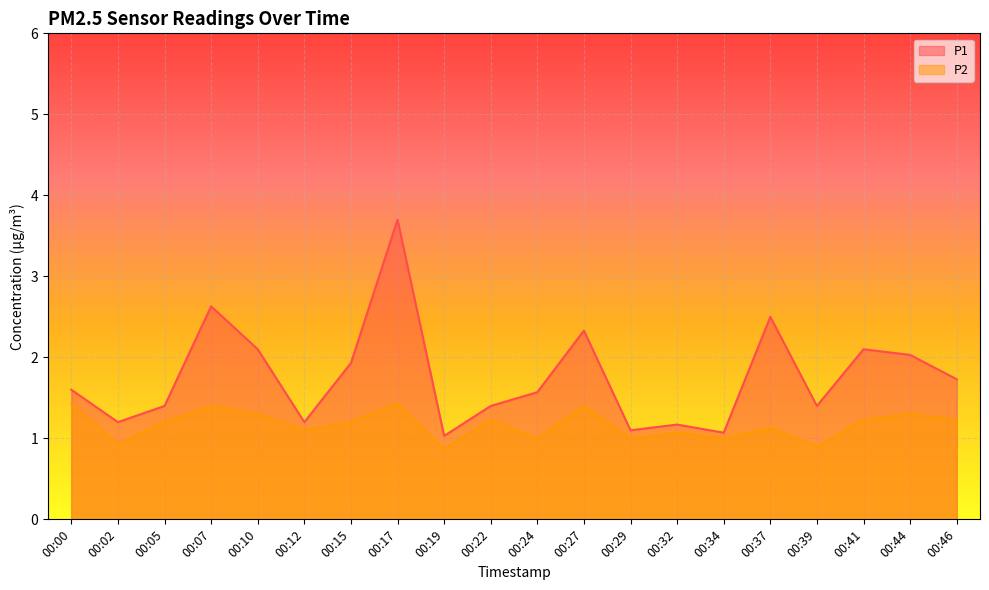

What are all the series names shown in the legend?

P1, P2